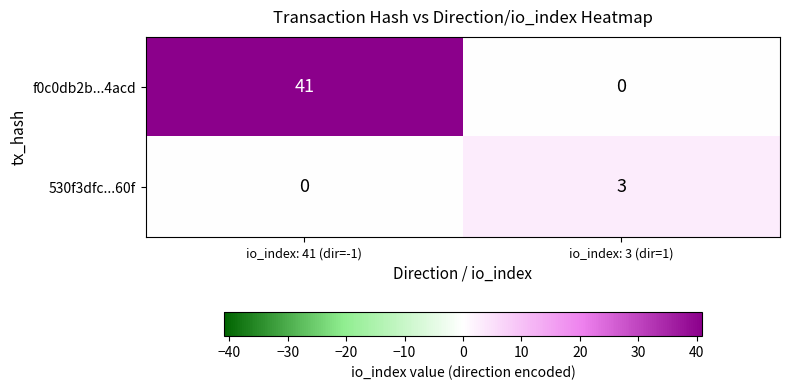

What is the spread (max minus min) of values at io_index: 3 (dir=1)?

3